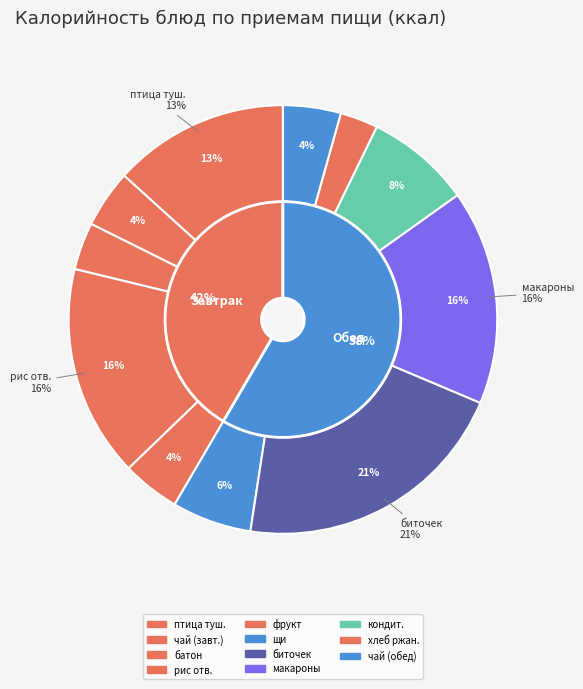

How many segments does this pie chart have?

11